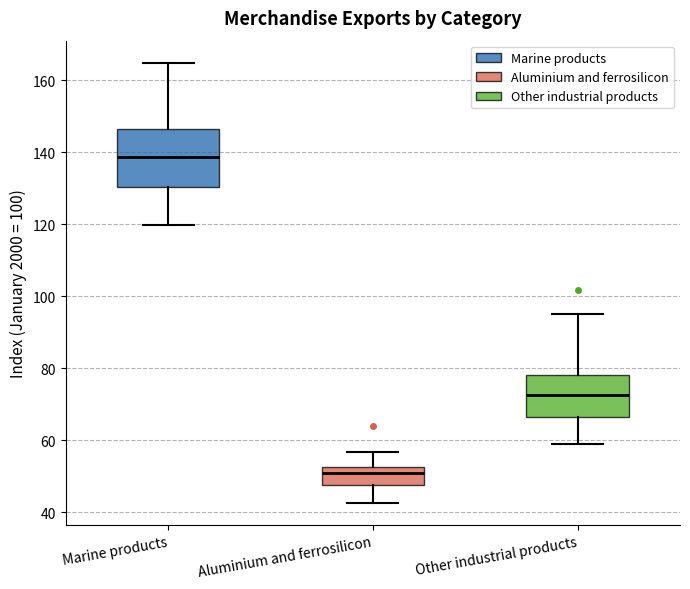

Which box is the tallest, from its lower edge to its upper edge?

Marine products